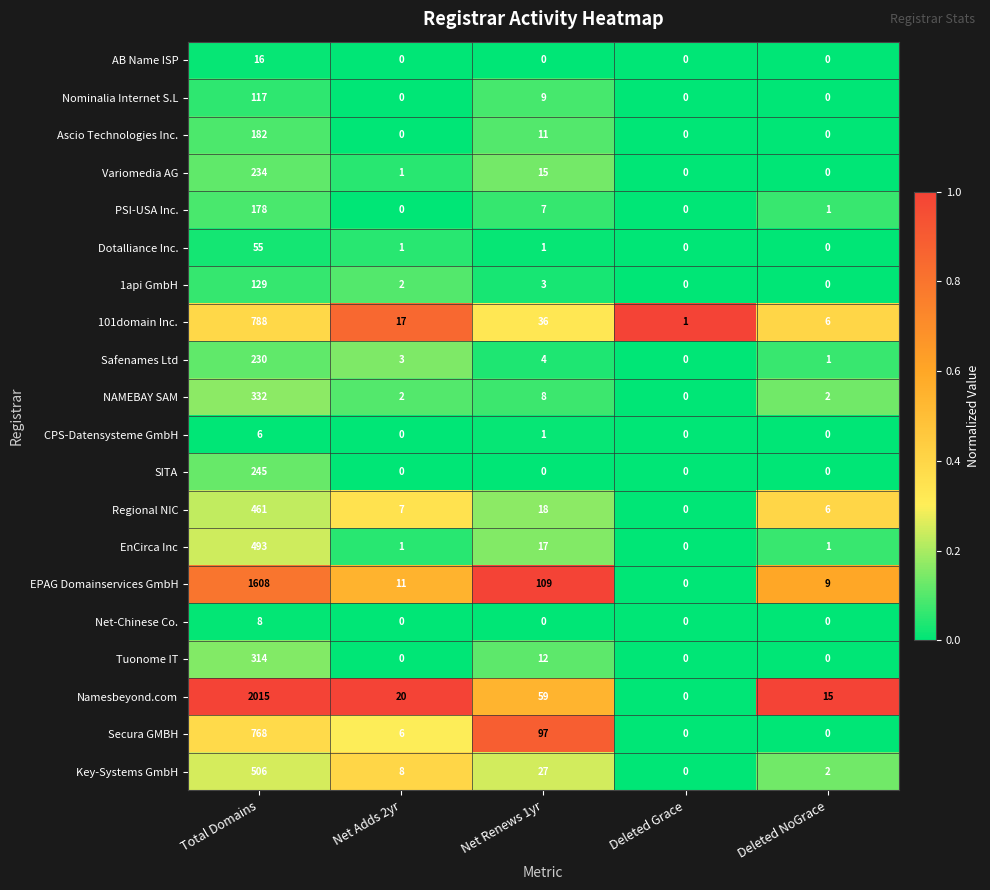

List the series in order of their peak value, highest first.

Namesbeyond.com, EPAG Domainservices GmbH, 101domain Inc., Secura GMBH, Key-Systems GmbH, EnCirca Inc, Regional NIC, NAMEBAY SAM, Tuonome IT, SITA, Variomedia AG, Safenames Ltd, Ascio Technologies Inc., PSI-USA Inc., 1api GmbH, Nominalia Internet S.L, Dotalliance Inc., AB Name ISP, Net-Chinese Co., CPS-Datensysteme GmbH